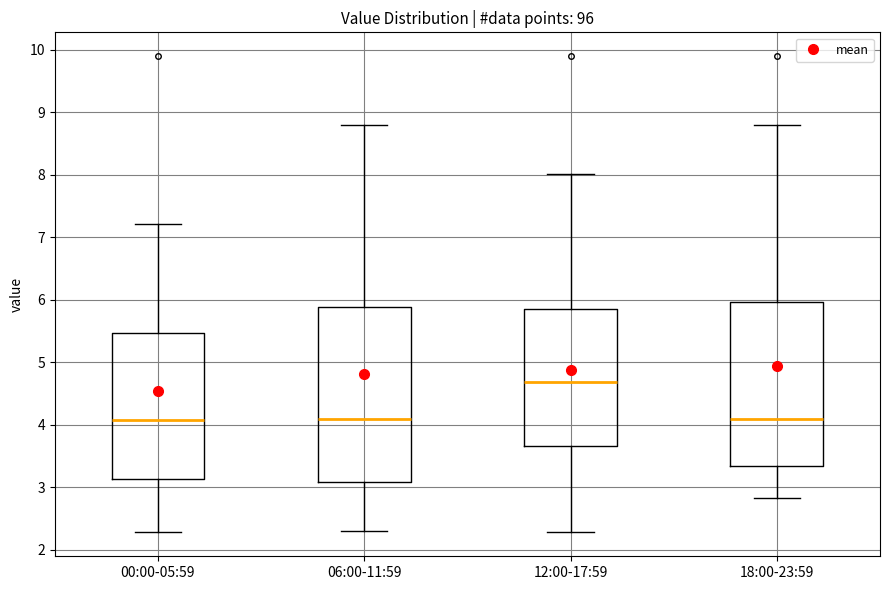

Reading left to right, read every box against the y-axis: the position of its median line, the range the box covers, and the ends of its whiskers. The values are not printed on the chart, so give them approximately, as read against the axis.

00:00-05:59: median 4.1, box 3.1 to 5.5, whiskers 2.3 to 7.2
06:00-11:59: median 4.1, box 3.1 to 5.9, whiskers 2.3 to 8.8
12:00-17:59: median 4.7, box 3.7 to 5.9, whiskers 2.3 to 8.0
18:00-23:59: median 4.1, box 3.3 to 6.0, whiskers 2.8 to 8.8